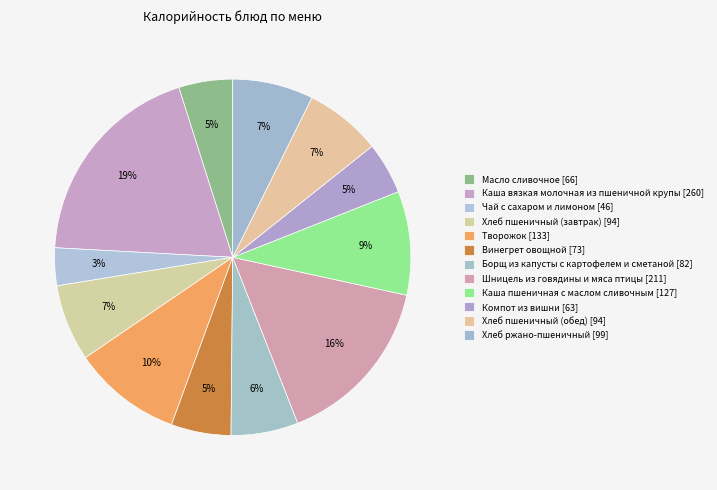

How many slices are in this pie chart?

12